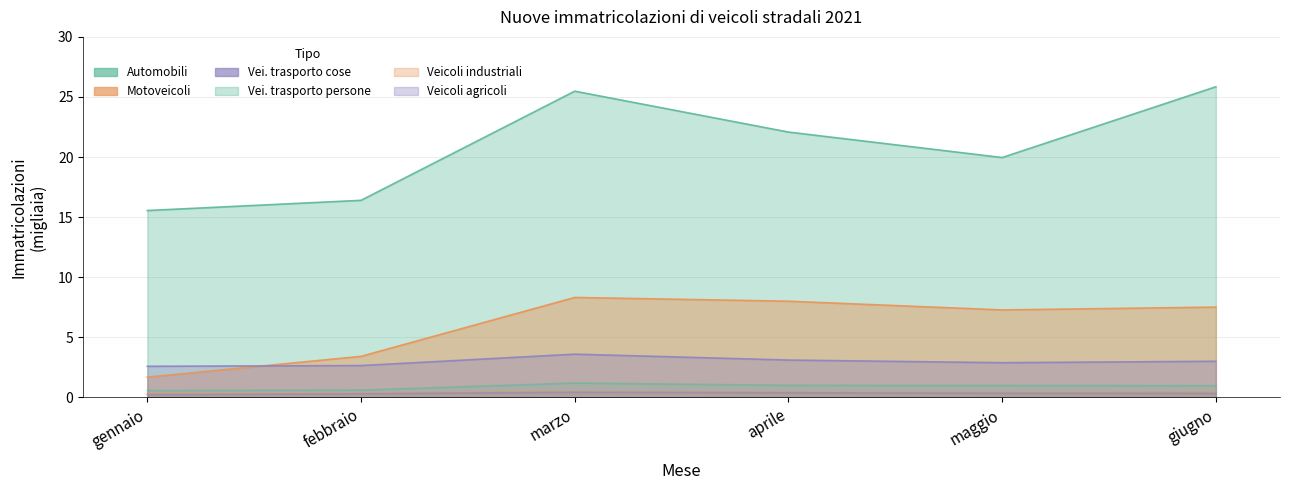

Which series has the widest spread of values?

Automobili